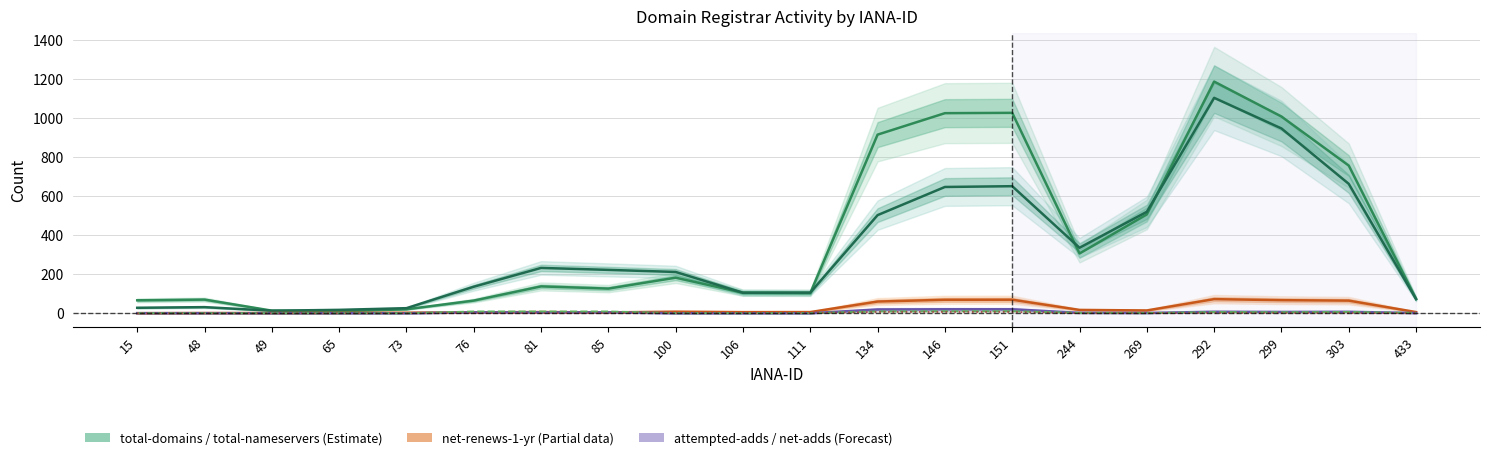

At which category does attempted-adds reach its first local peak?

292